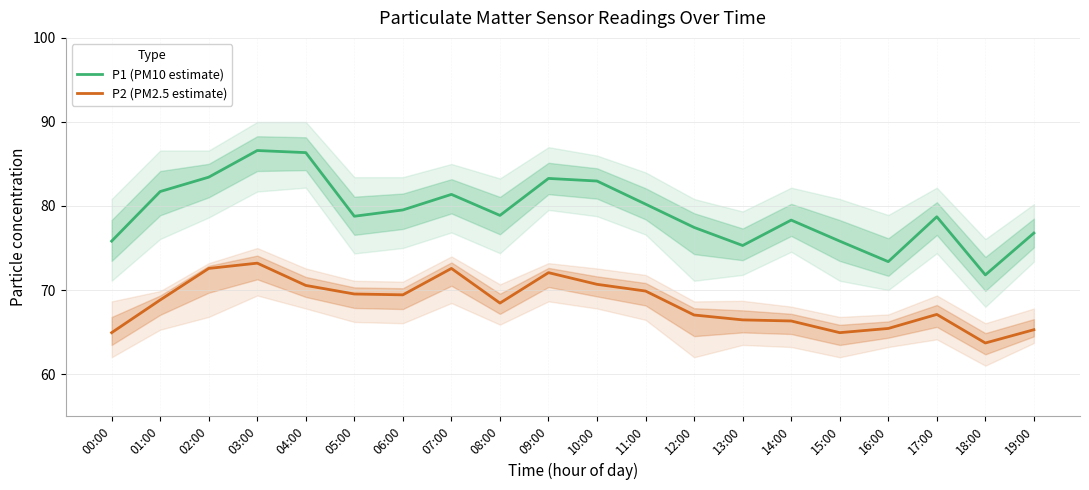

How many values in the P2 (PM2.5 estimate) series are below 68?

9